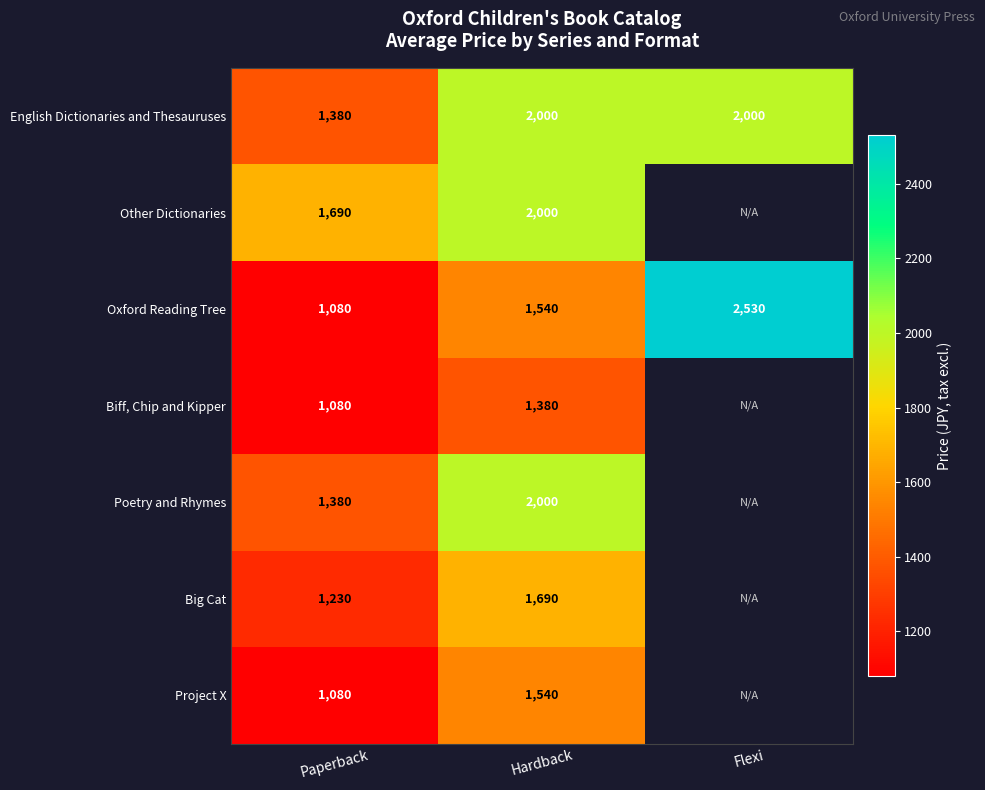

The Oxford Reading Tree series shows 756 at Flexi. True or false?

False